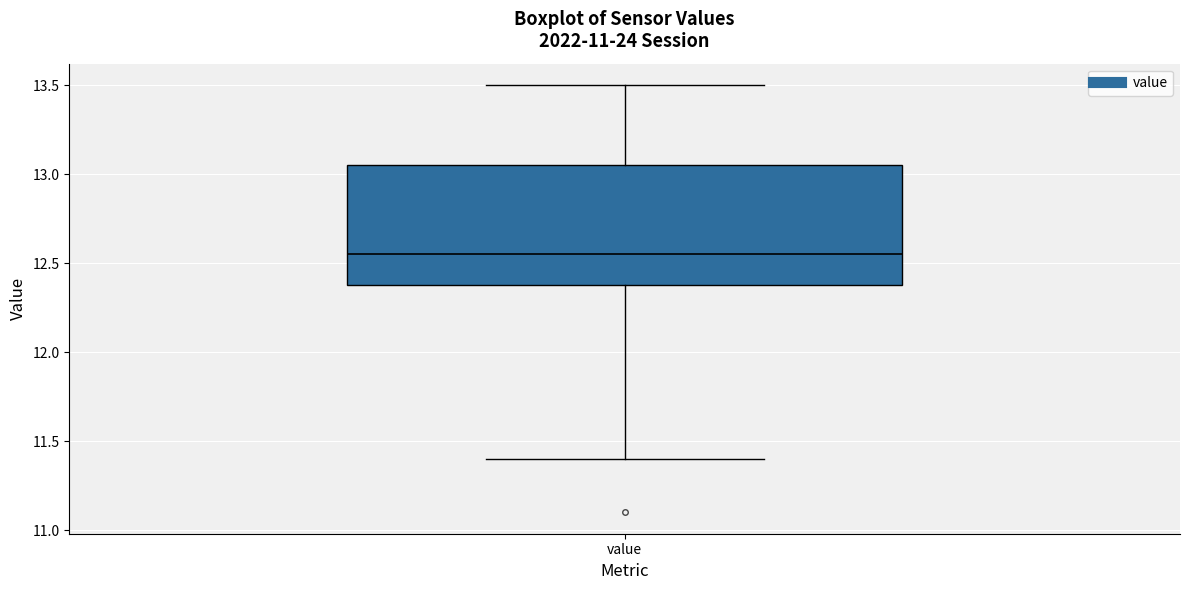

Where does the median line of the box for value sit on the y-axis? The values are not printed on the chart, so give them approximately, as read against the axis.

12.55